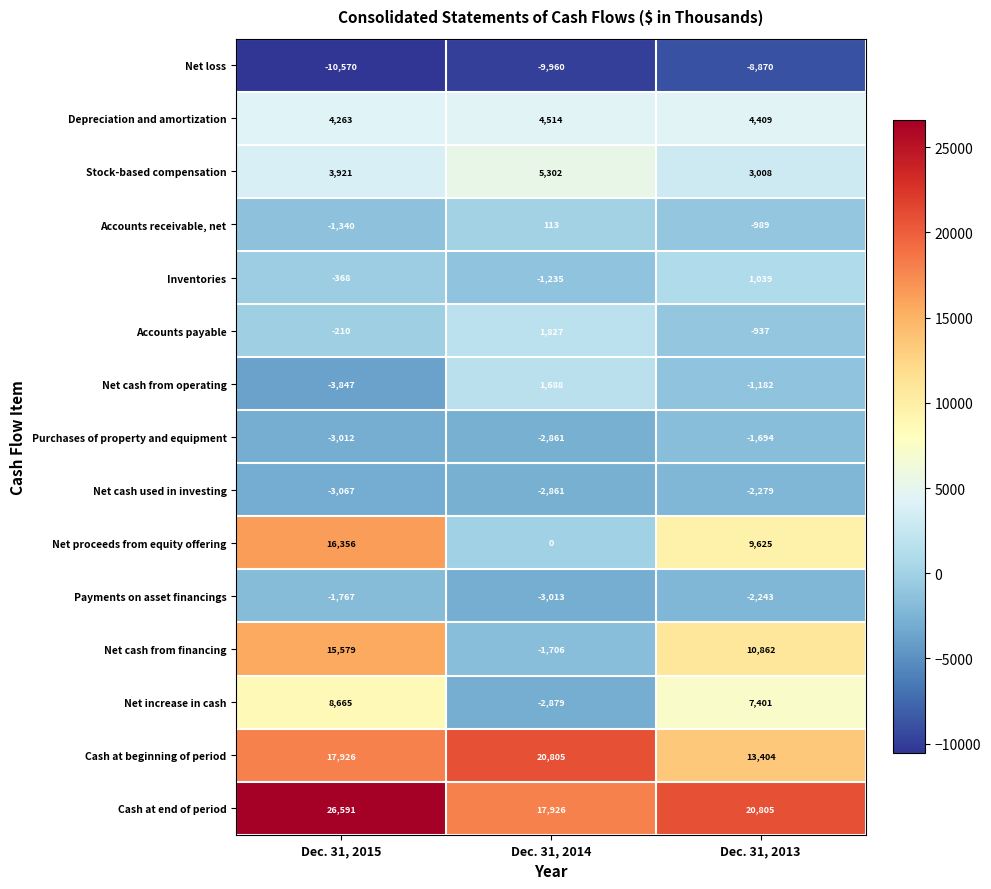

What is the smallest value displayed?

-10570